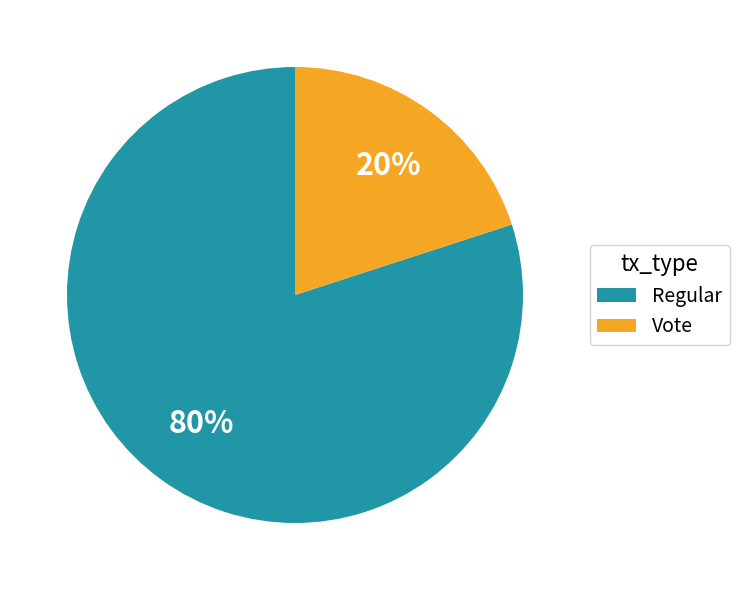

Which category has the smallest portion of the pie?

Vote